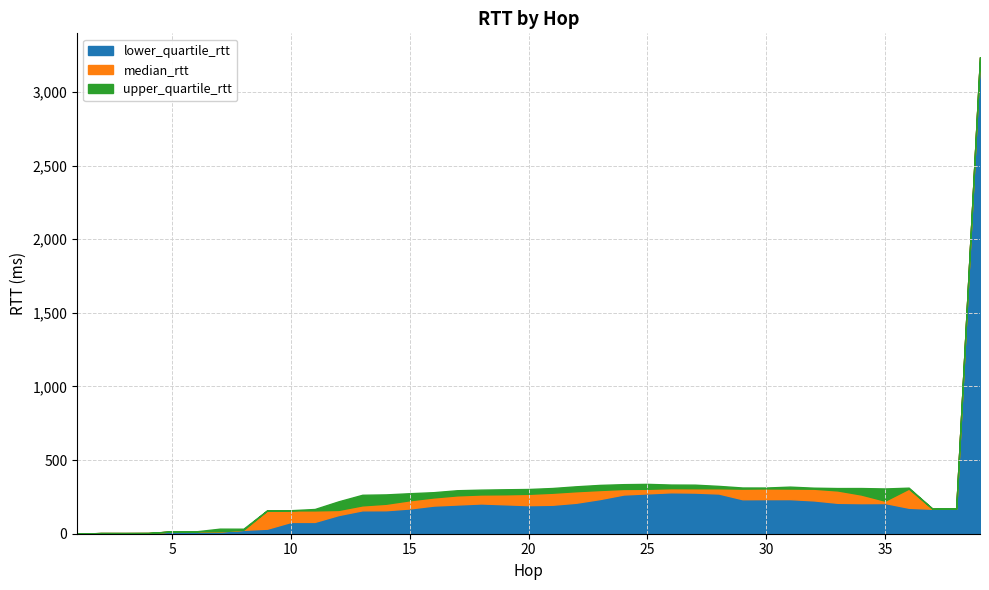

Which series changed the most between 4 and 5?

upper_quartile_rtt